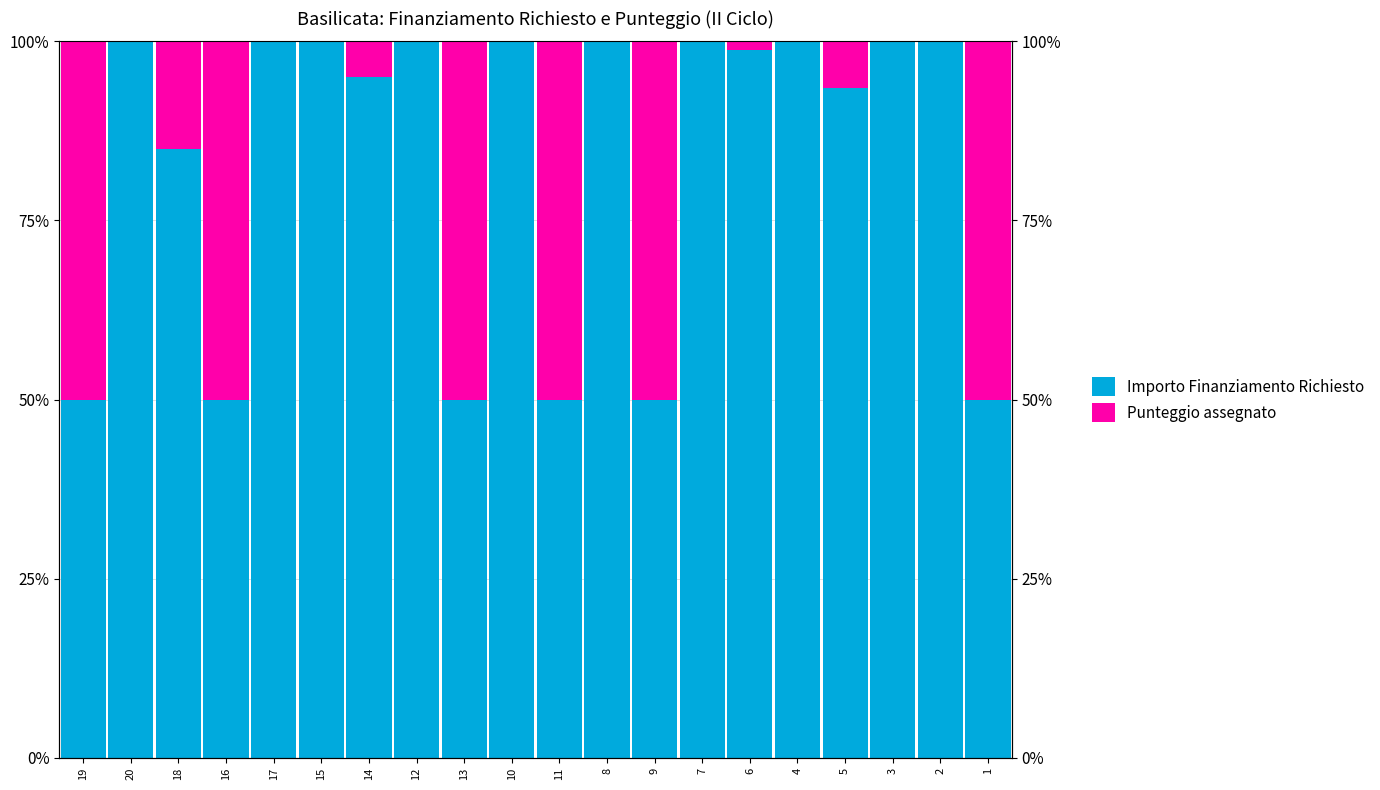

Reading right to left, transcribe all the data shown in this chart.

Importo Finanziamento Richiesto: 1=50.0	2=100.0	3=100.0	5=93.5	4=100.0	6=98.8	7=100.0	9=50.0	8=100.0	11=50.0	10=100.0	13=50.0	12=100.0	14=95.0	15=100.0	17=100.0	16=50.0	18=85.0	20=100.0	19=50.0
Punteggio assegnato: 1=50.0	2=0.0	3=0.0	5=6.5	4=0.0	6=1.2	7=0.0	9=50.0	8=0.0	11=50.0	10=0.0	13=50.0	12=0.0	14=5.0	15=0.0	17=0.0	16=50.0	18=15.0	20=0.0	19=50.0